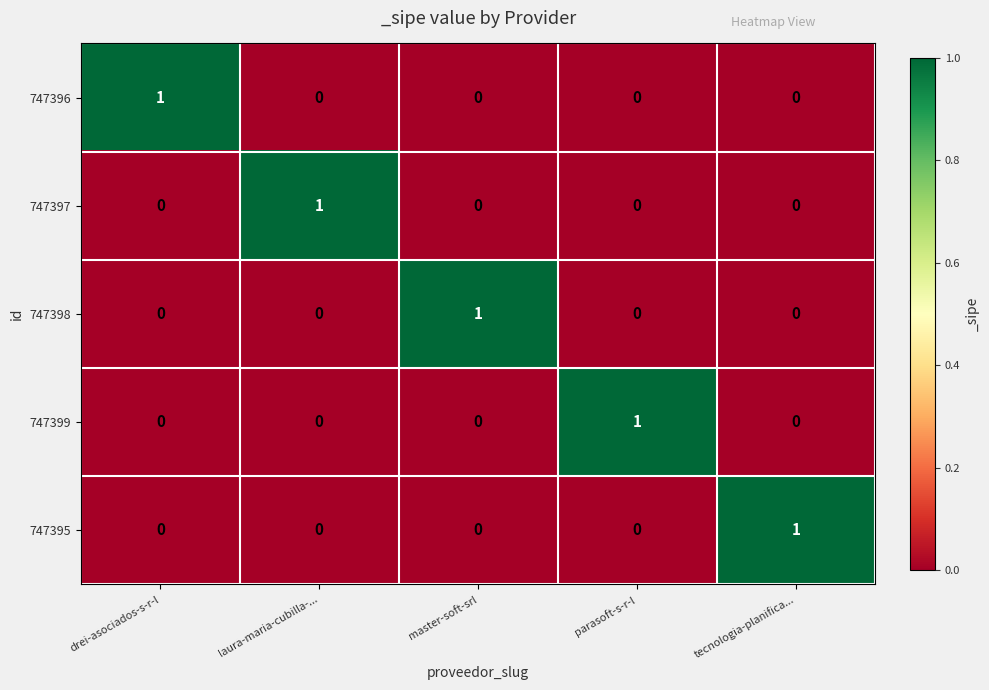

Reading left to right, what are all the values shown in this chart?

747396: 1	0	0	0	0
747397: 0	1	0	0	0
747398: 0	0	1	0	0
747399: 0	0	0	1	0
747395: 0	0	0	0	1